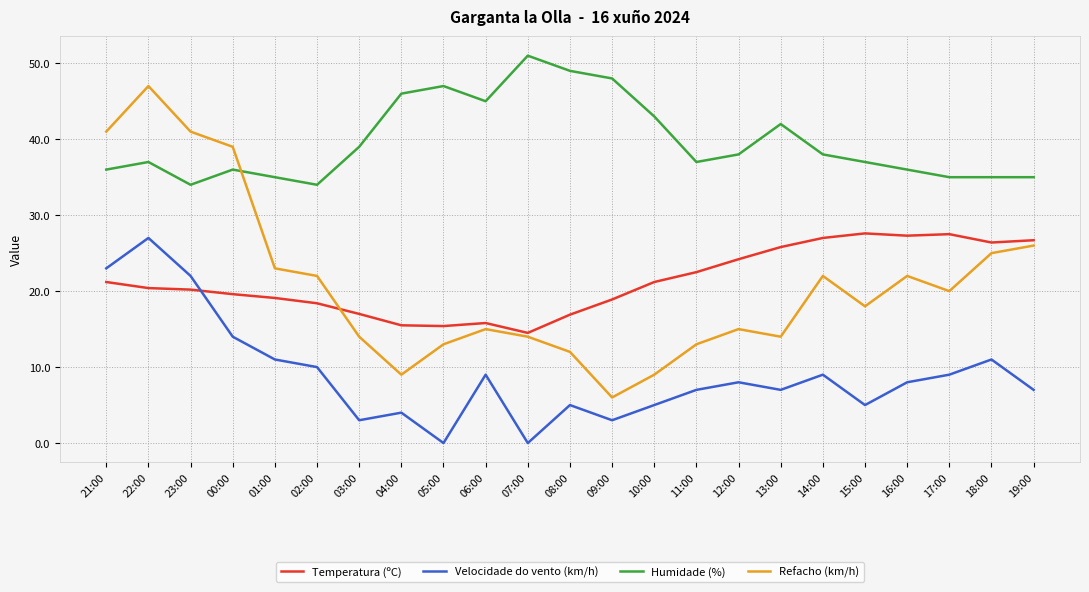

What is the minimum value for Refacho (km/h)?

6.0